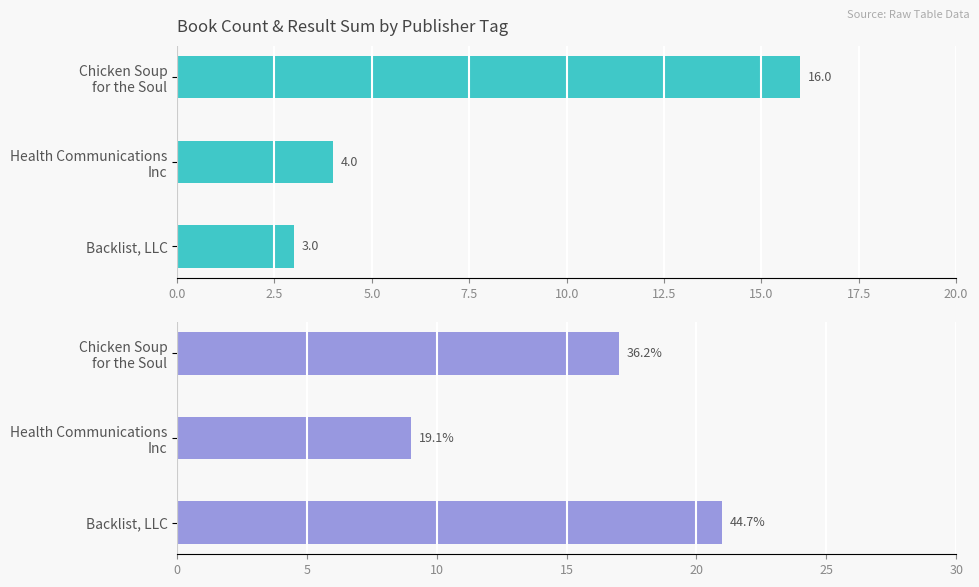

How many bars are there in each group?

2